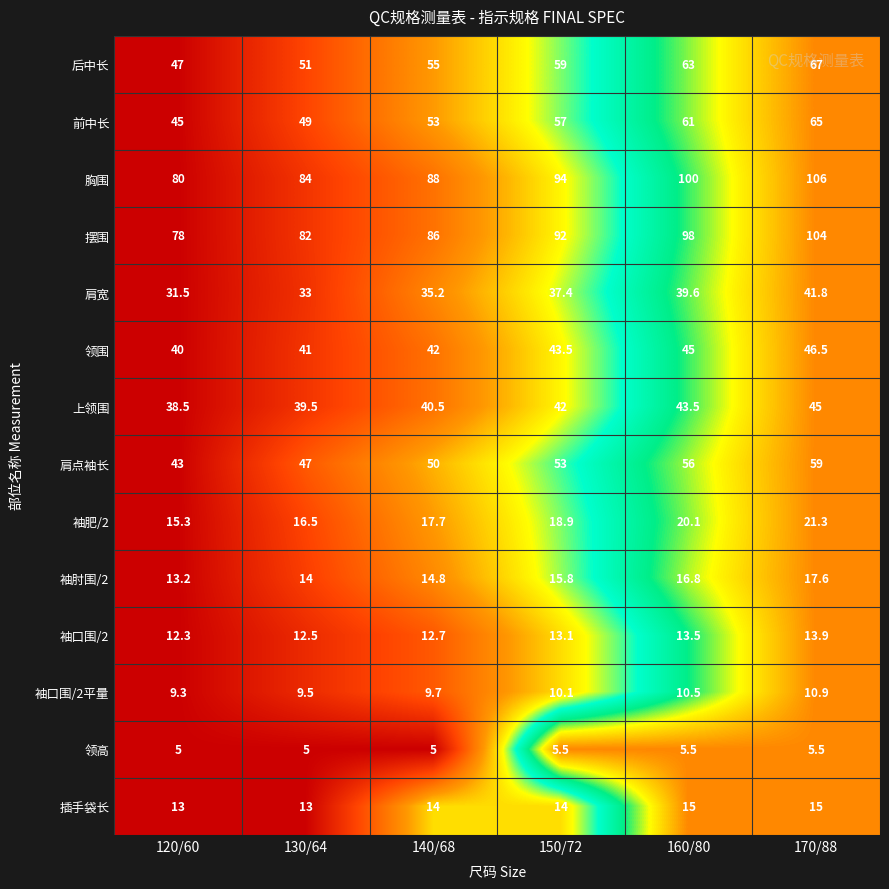

Where does the 袖肘围/2 series first go above 15?

150/72